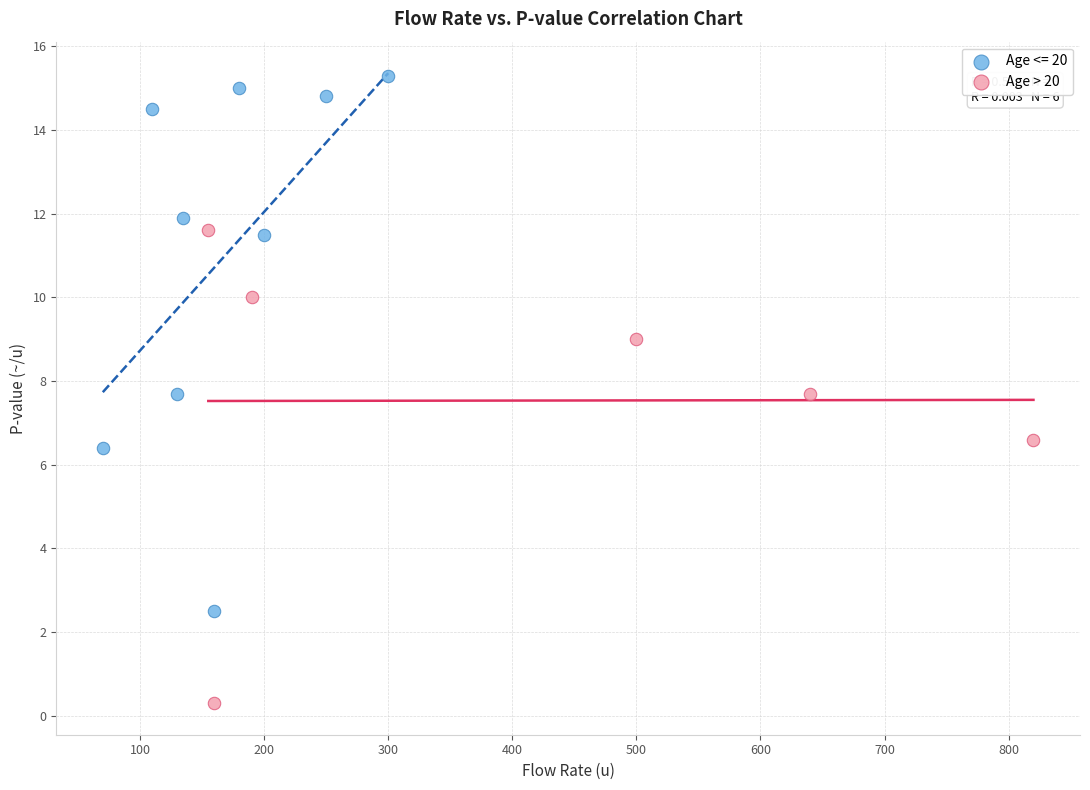

Which series contains the highest Y value?

Age <= 20